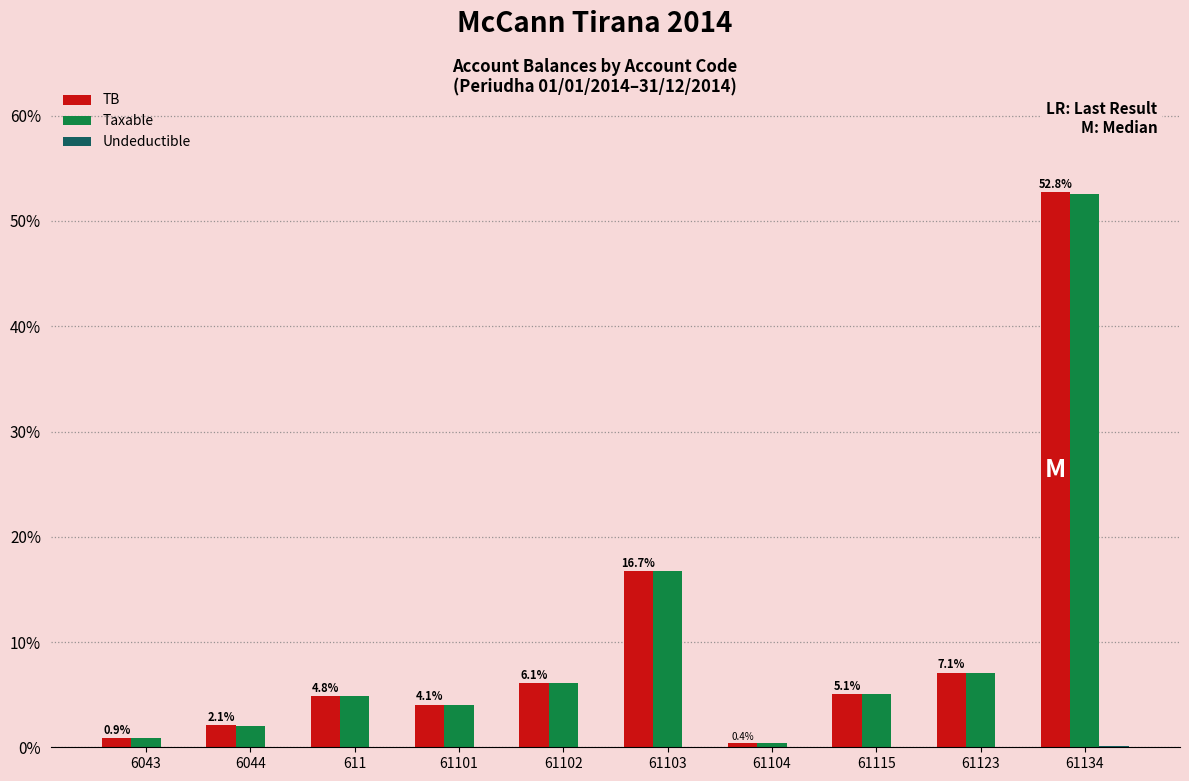

What is the sum of all Taxable values?

99.7